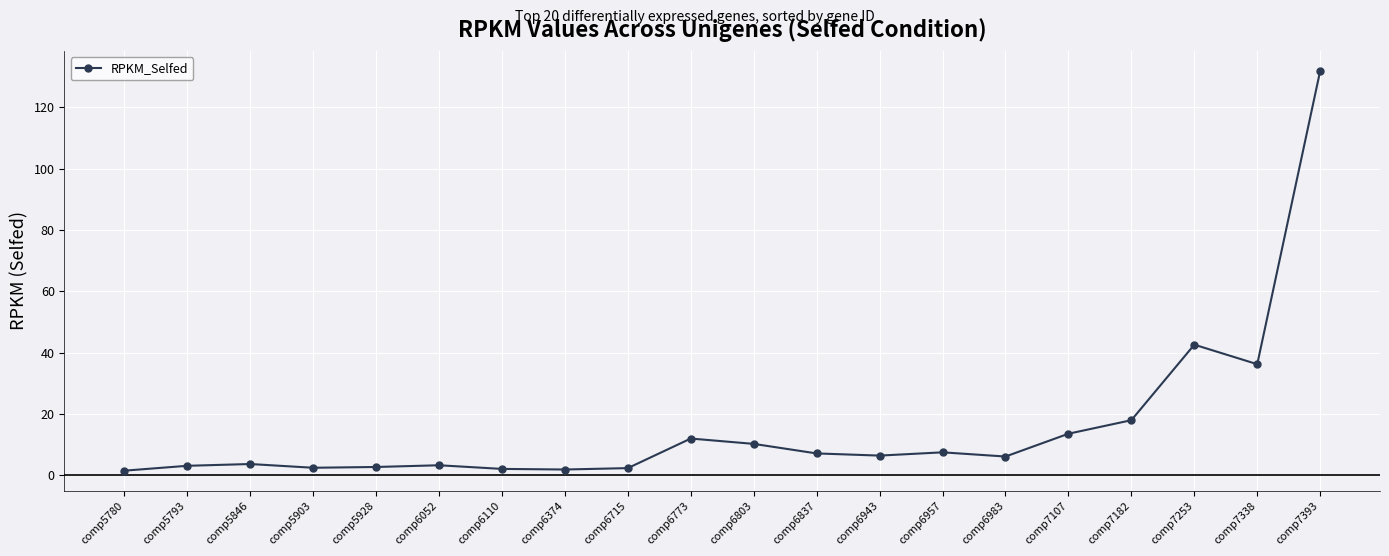

Does the chart display data point markers on the line(s)?

Yes